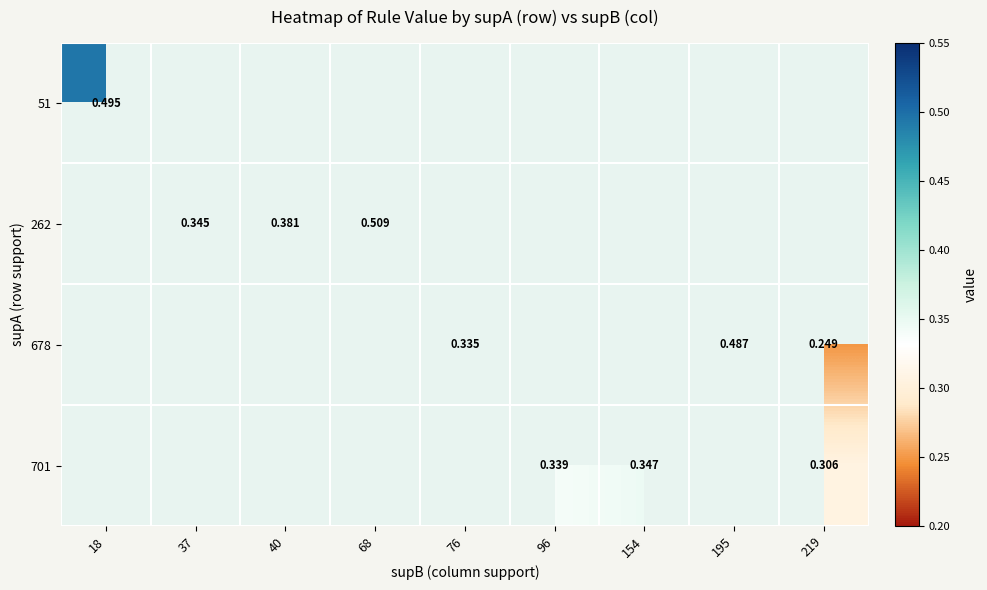

Is the value of 51 at 219 greater than the value of 701 at 76?

No